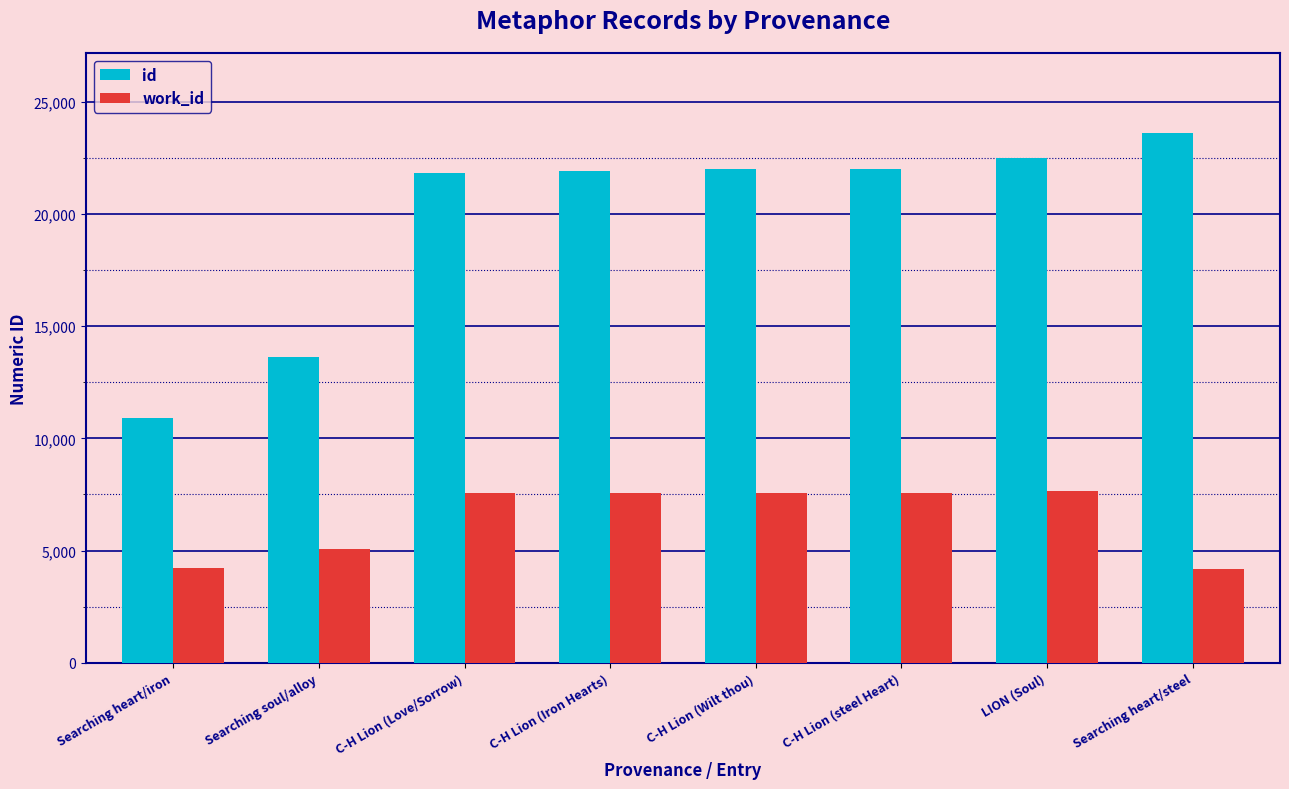

Is it true that work_id equals 4207 at Searching heart/iron?

True